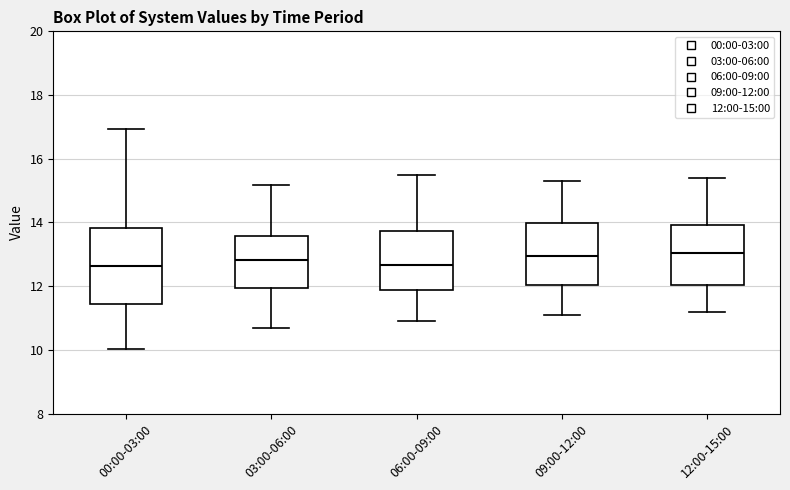

Reading left to right, read every box against the y-axis: the position of its median line, the range the box covers, and the ends of its whiskers. The values are not printed on the chart, so give them approximately, as read against the axis.

00:00-03:00: median 12.6, box 11.4 to 13.8, whiskers 10.0 to 17.0
03:00-06:00: median 12.8, box 12.0 to 13.6, whiskers 10.8 to 15.2
06:00-09:00: median 12.6, box 11.8 to 13.8, whiskers 11.0 to 15.6
09:00-12:00: median 13.0, box 12.0 to 14.0, whiskers 11.2 to 15.4
12:00-15:00: median 13.0, box 12.0 to 14.0, whiskers 11.2 to 15.4